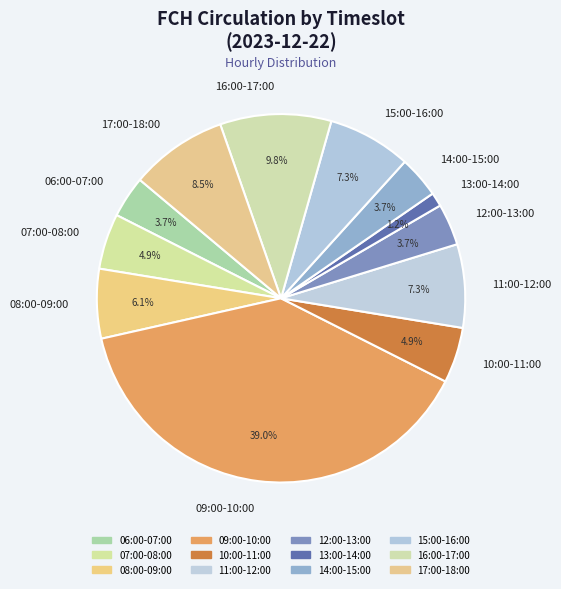

How many slices are in this pie chart?

12